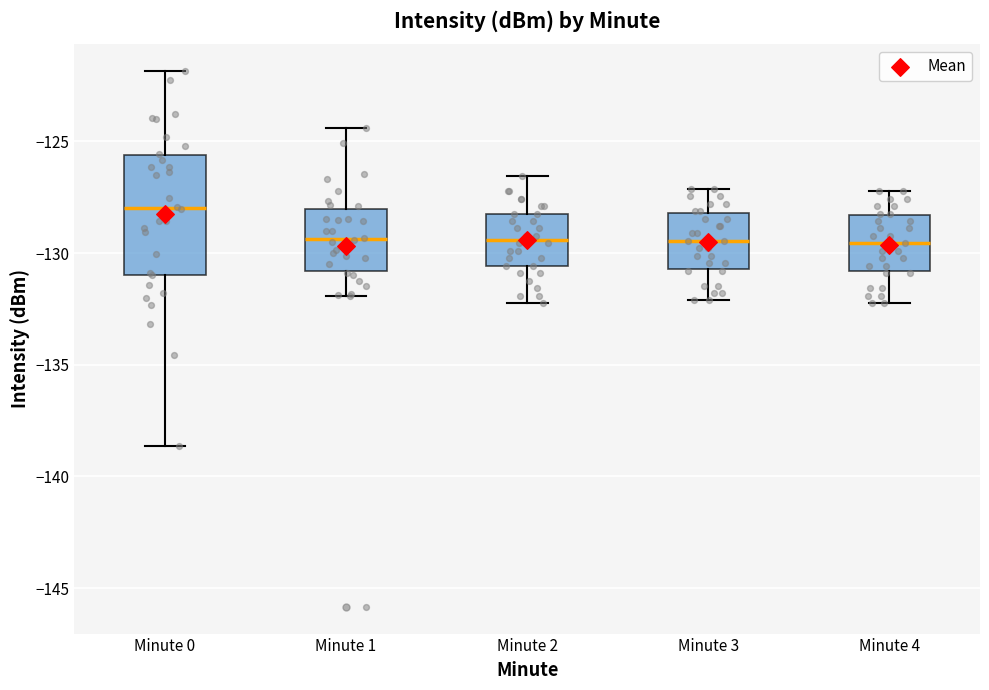

Which box is the tallest, from its lower edge to its upper edge?

Minute 0